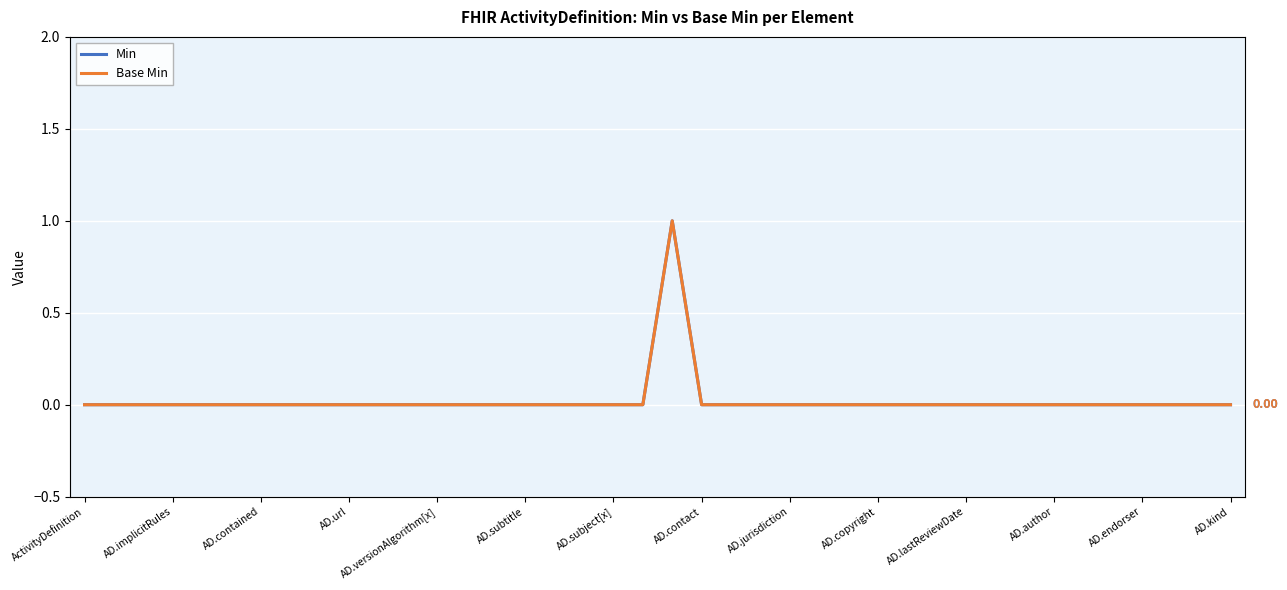

Which series has the widest spread of values?

Min